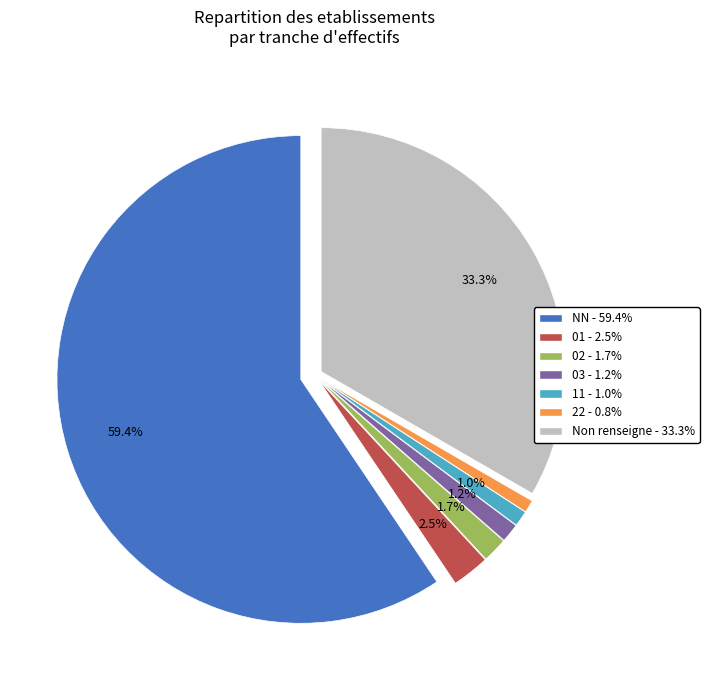

To the nearest percent, what is the combined percentage of 11 and NN?

60%